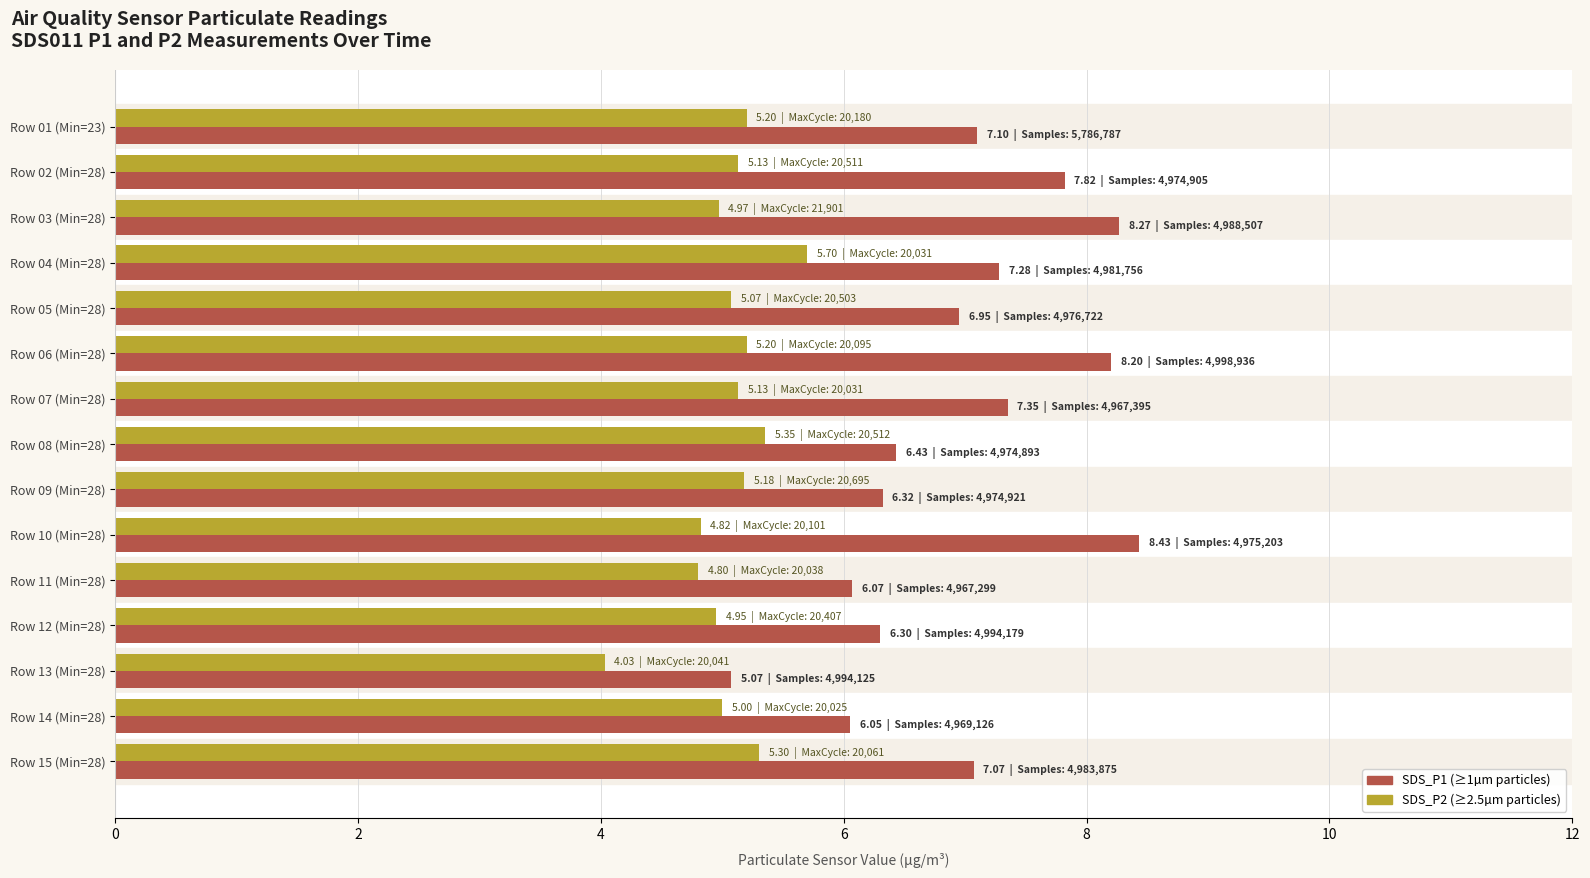

What is the difference between the highest and lowest values at Row 15 (Min=28)?

1.8